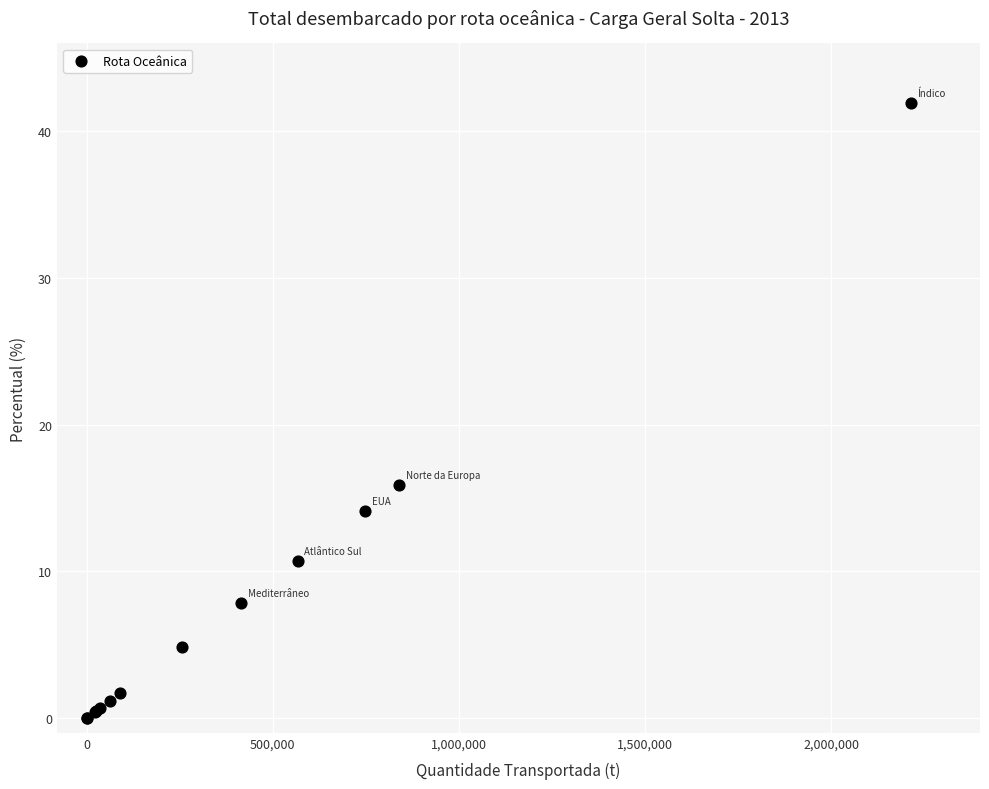

What Y value in the scatter plot is closest to 20?

15.9